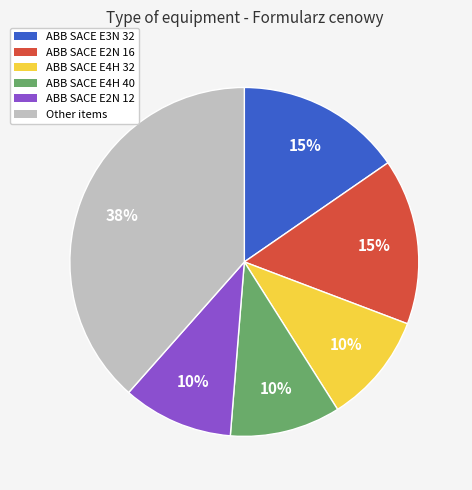

To the nearest percent, what is the average slice percentage?

17%